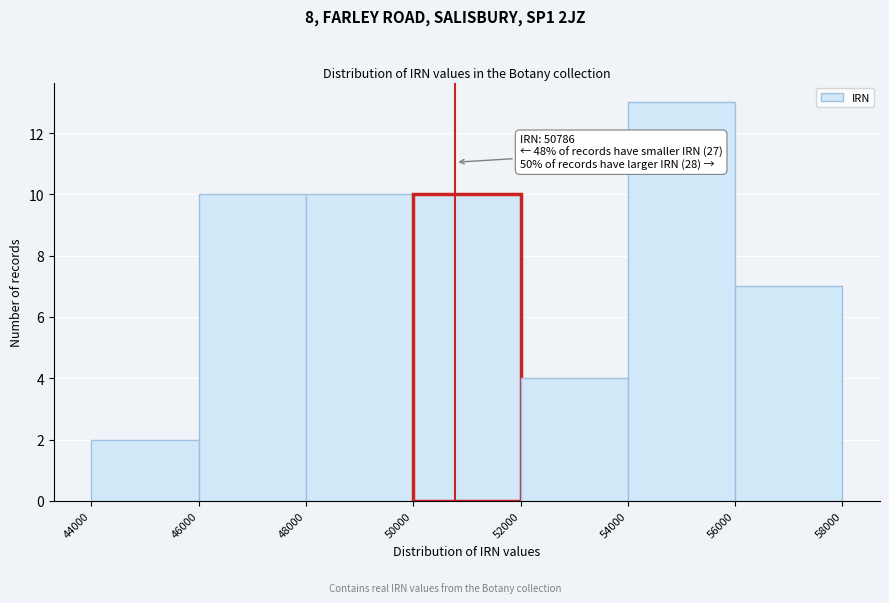

Which range on the x-axis has the tallest bar?

54000 to 56000